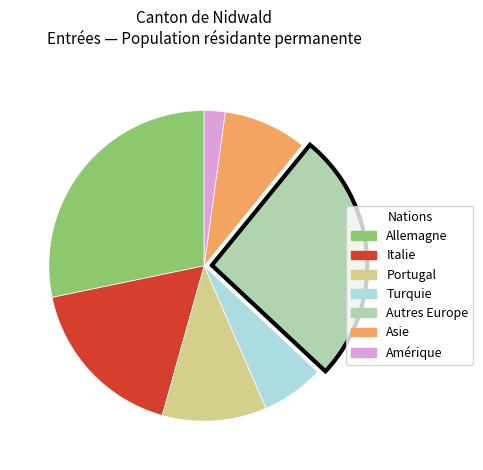

Does any single category account for the majority?

No